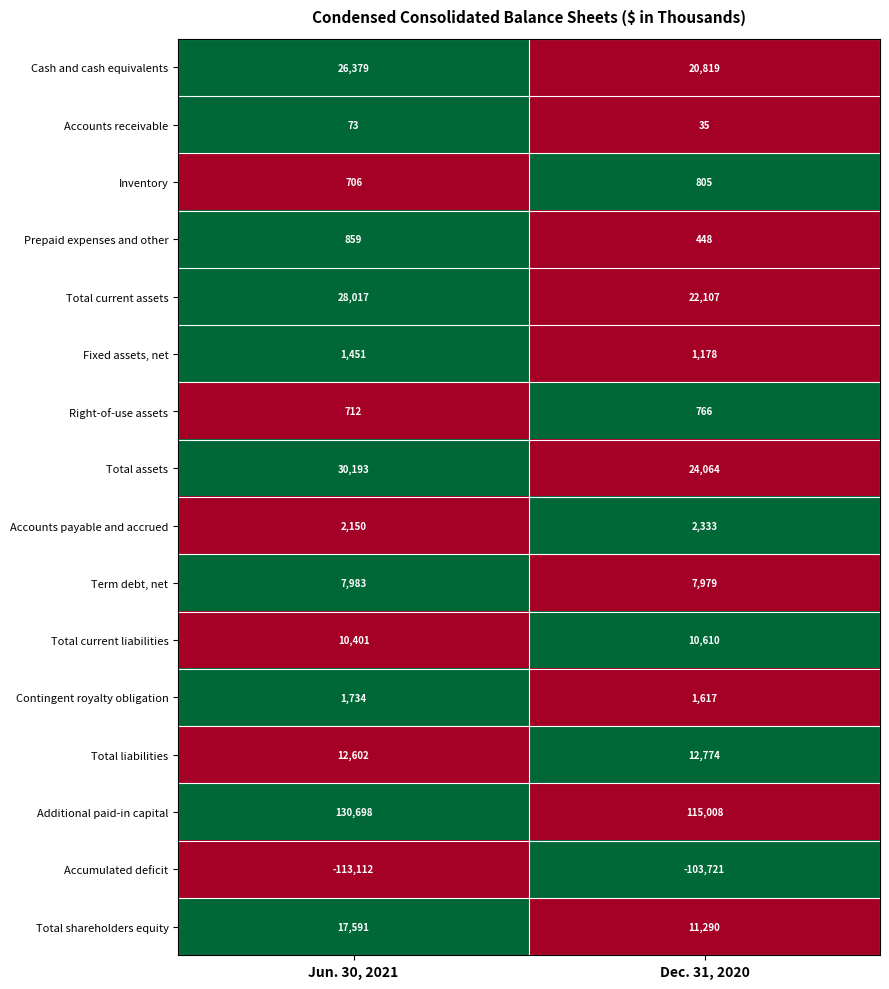

At how many categories does at least one series exceed 0?

2